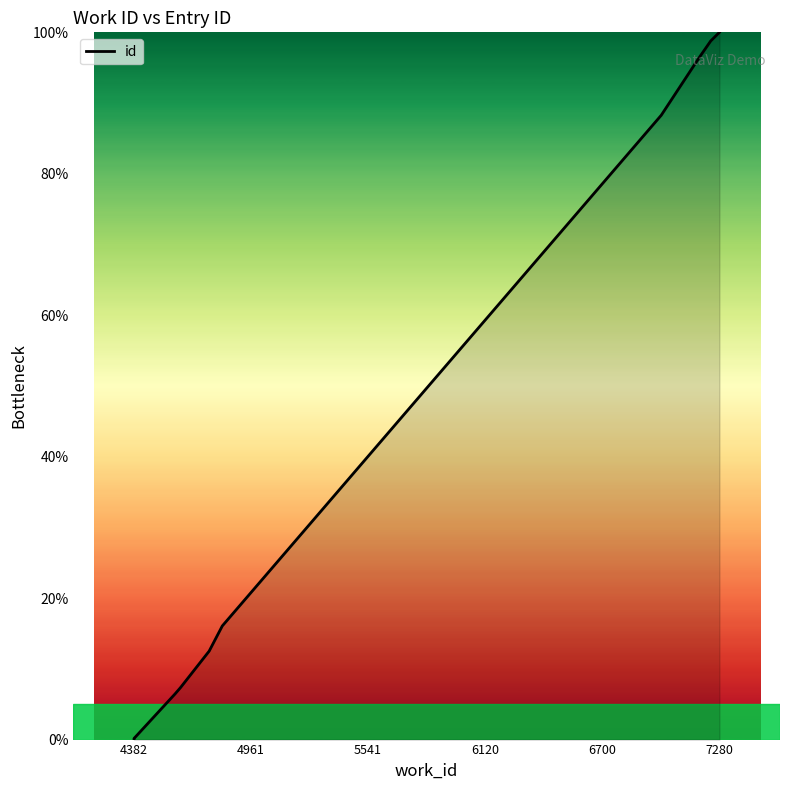

Does the chart have visible grid lines?

No